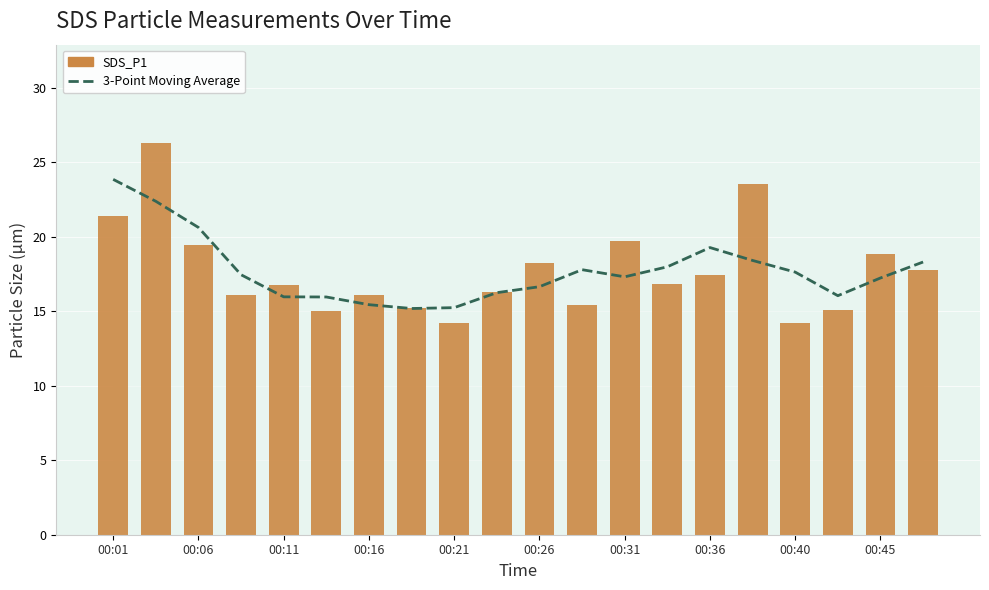

Between 19 and 16, which is larger?

19